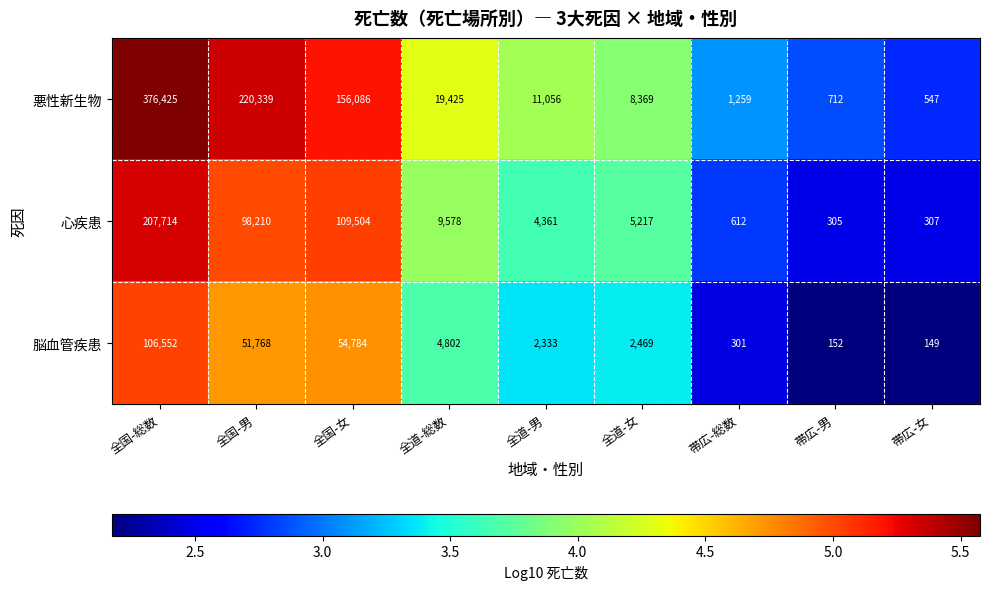

How many data points does each series have?

9